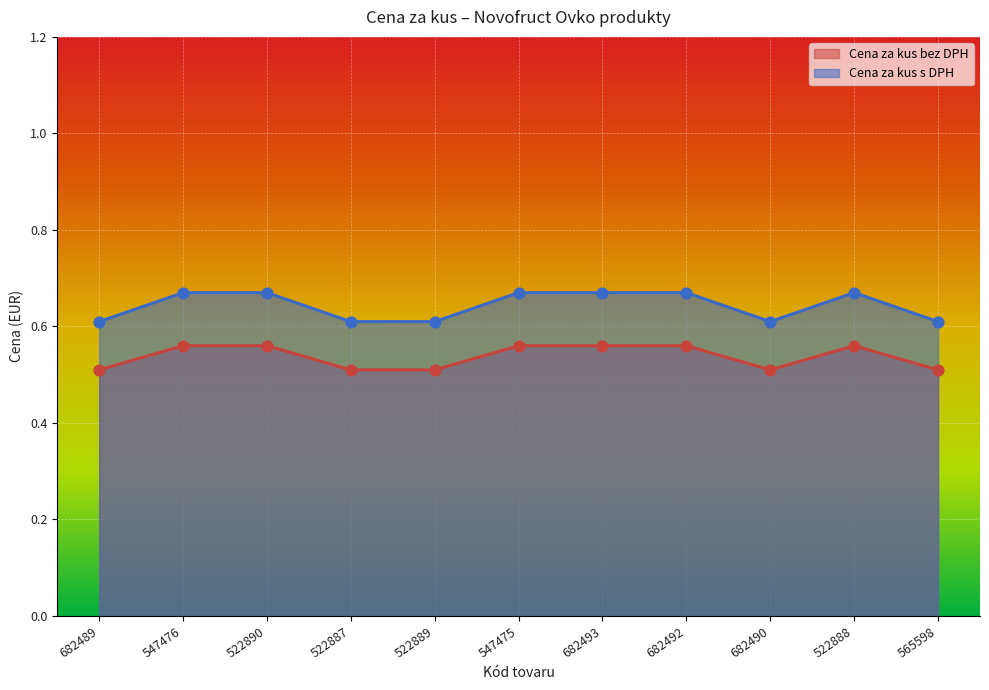

Is the value of Cena za kus s DPH at 547475 greater than the value of Cena za kus bez DPH at 522887?

Yes